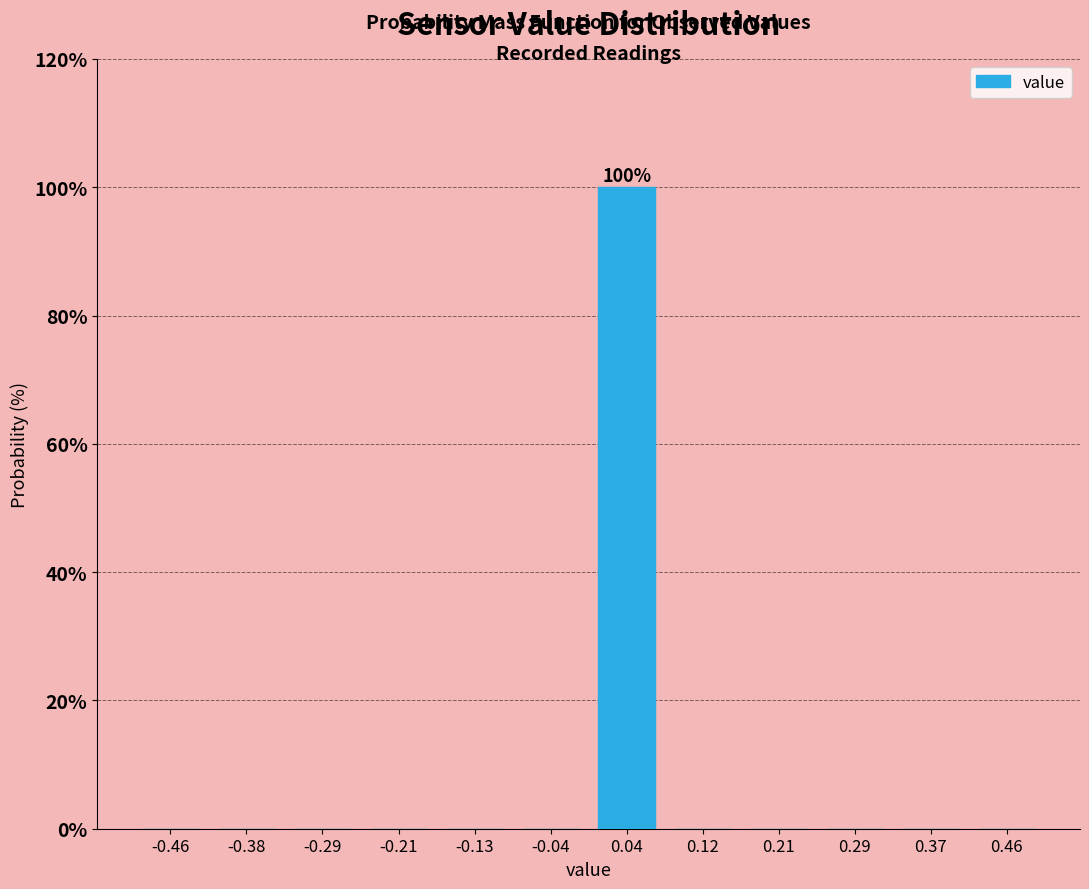

Which range on the x-axis has the tallest bar?

0.00 to 0.08